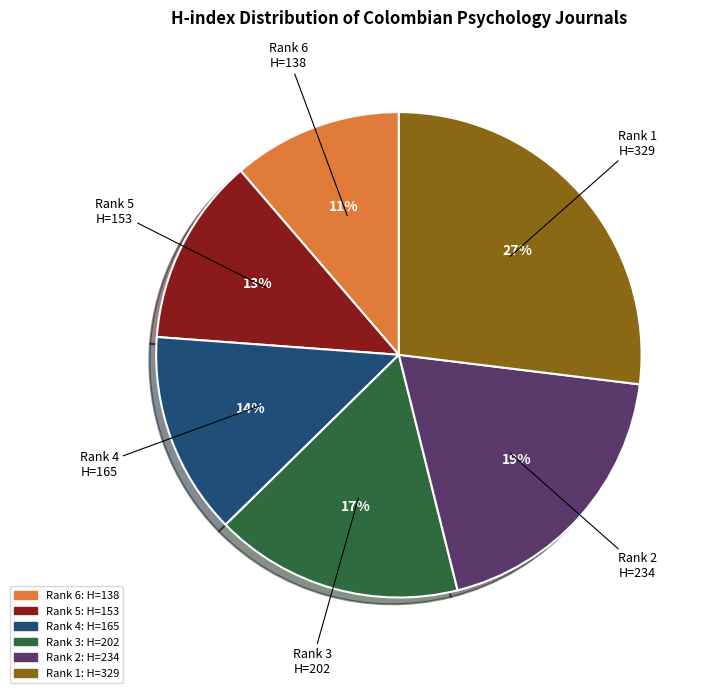

To the nearest percent, what is the average slice percentage?

17%